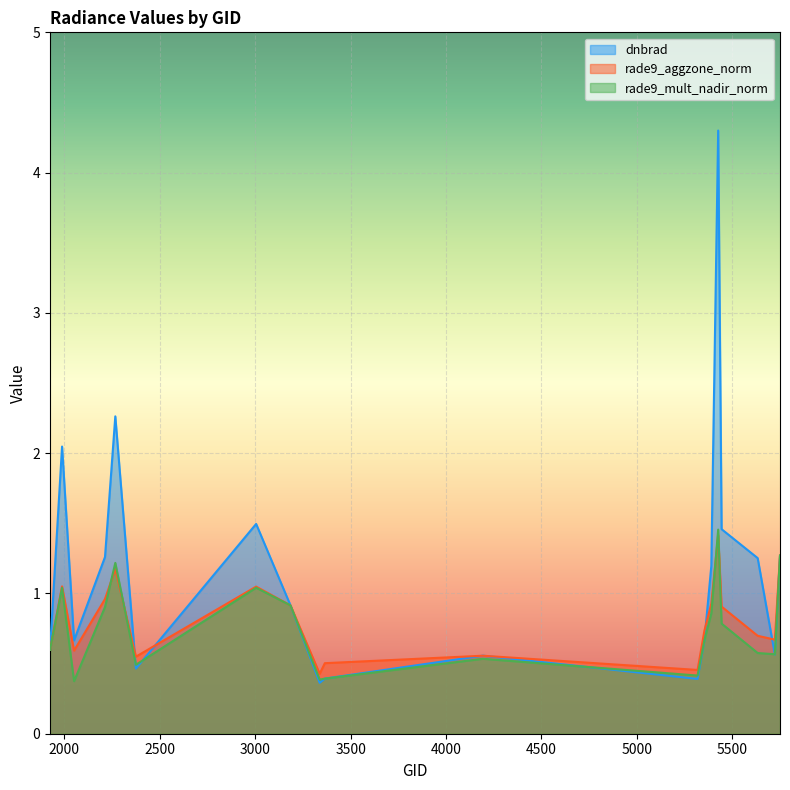

Is it true that rade9_mult_nadir_norm equals 1.0 at 1988?

True